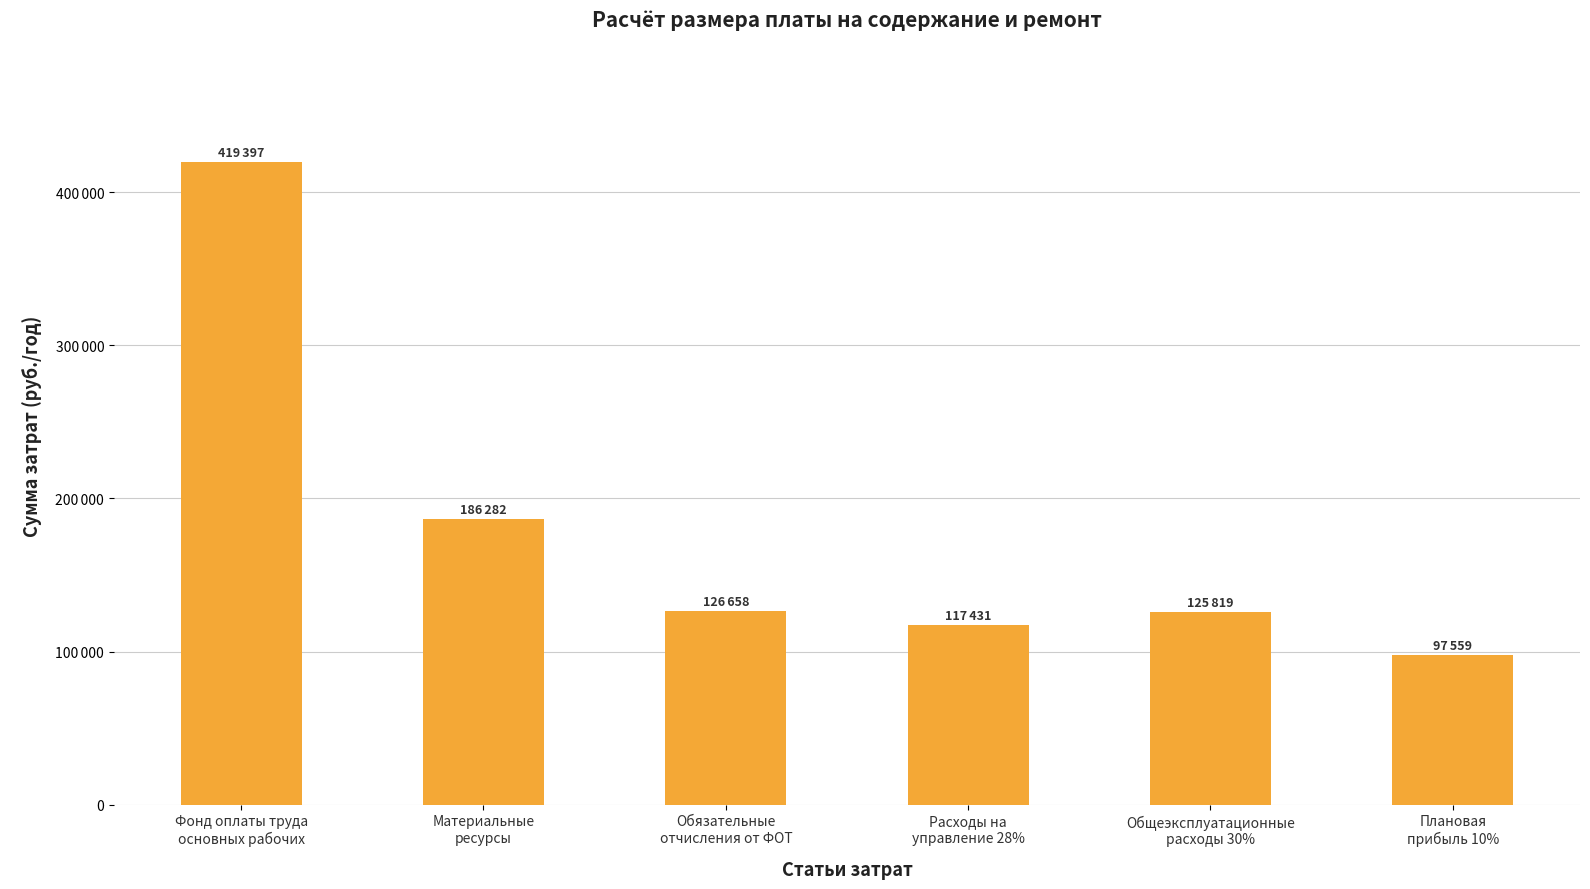

Are the bars horizontal?

No